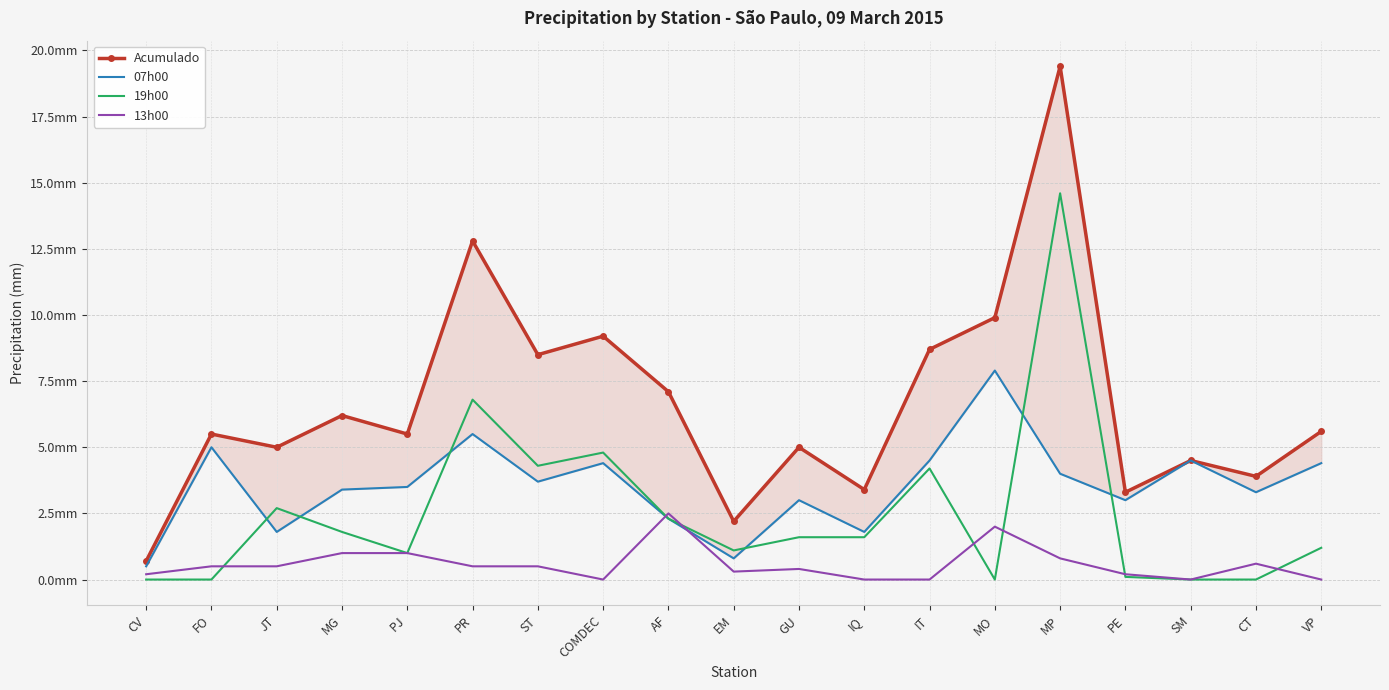

List the series in order of their overall mean, lowest first.

13h00, 19h00, 07h00, Acumulado